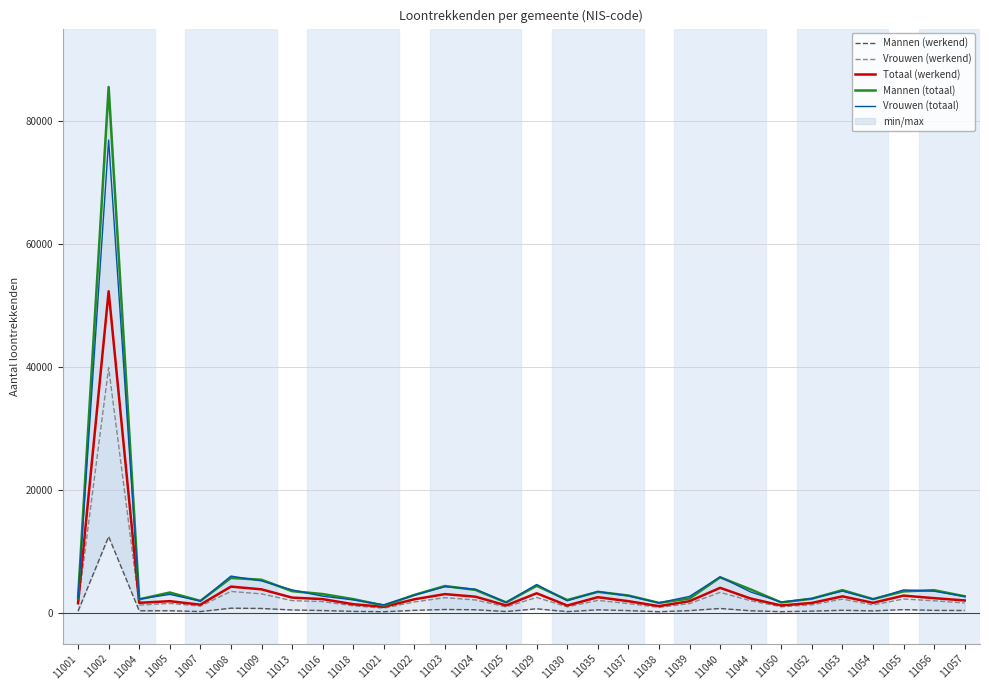

What is the difference between the maximum and minimum values in the Mannen (werkend) series?

12222